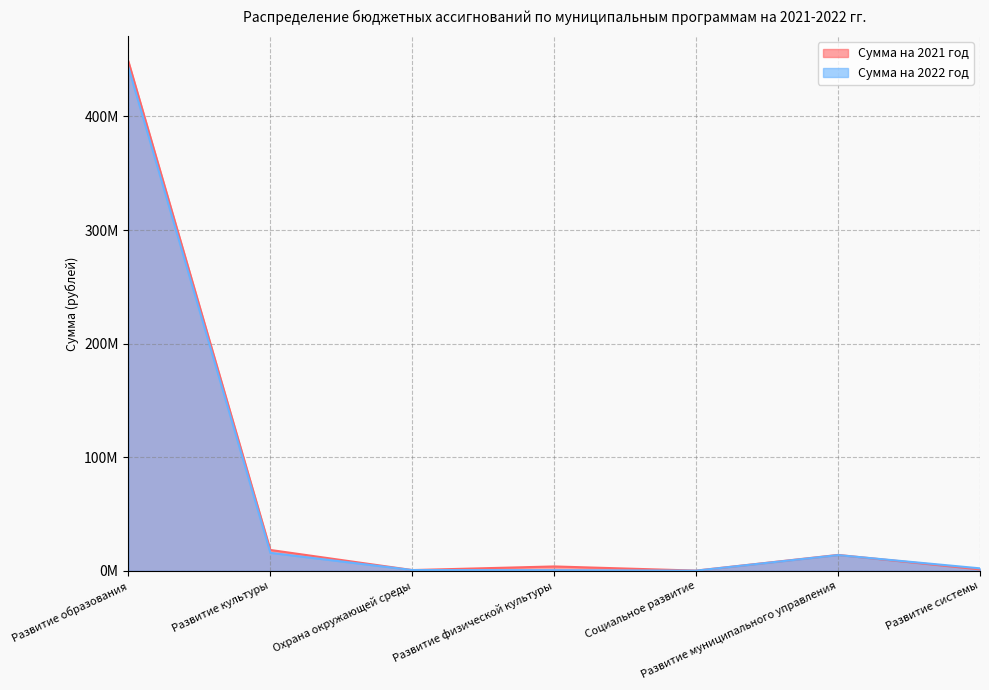

At which label does Сумма на 2022 год first exceed 2175000?

Развитие образования